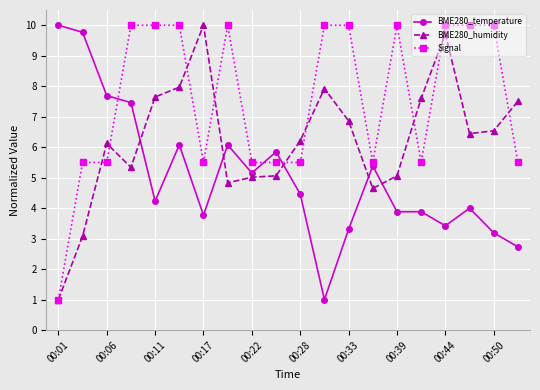

Which series has the largest total across all categories?

Signal